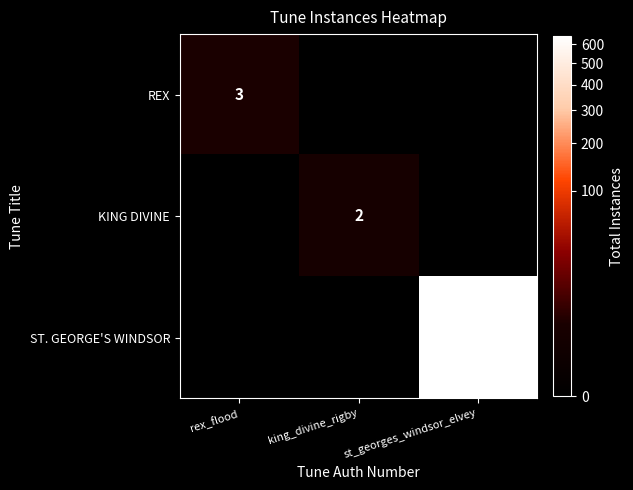

Which label corresponds to the largest value in the chart?

st_georges_windsor_elvey